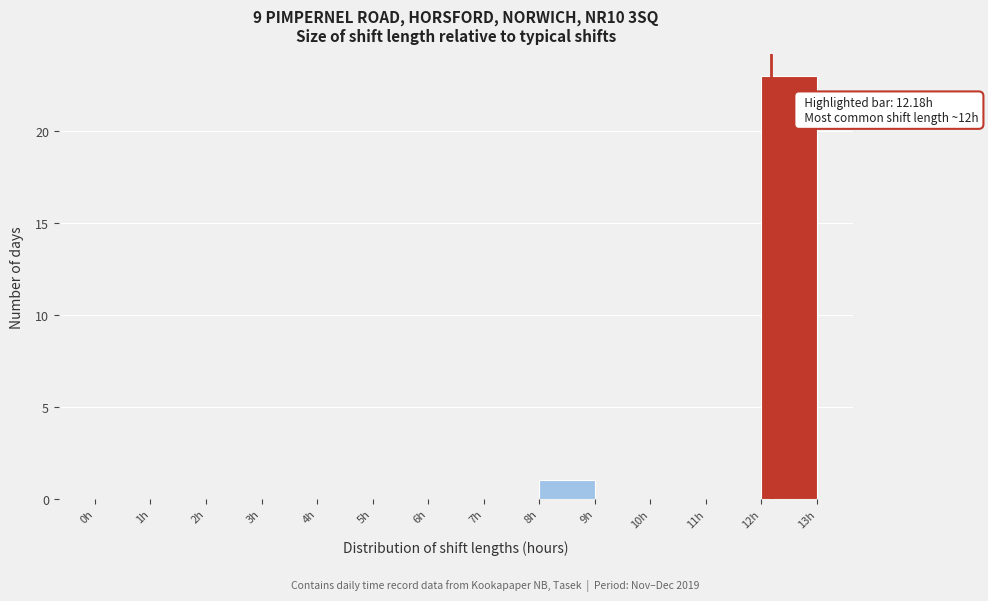

Over which range of the x-axis is the bar tallest?

12 to 13